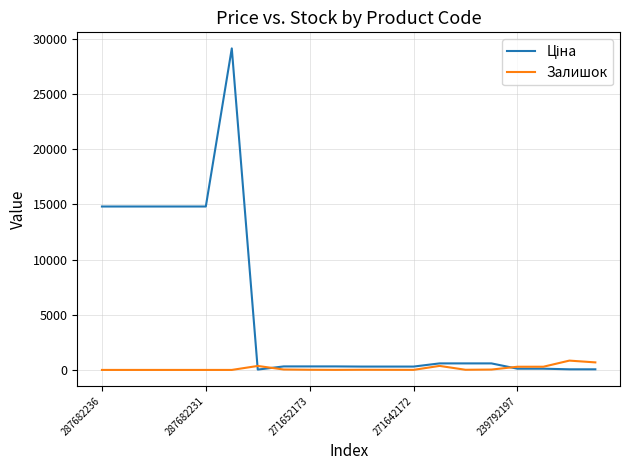

What is the maximum value shown in the chart?

29152.3